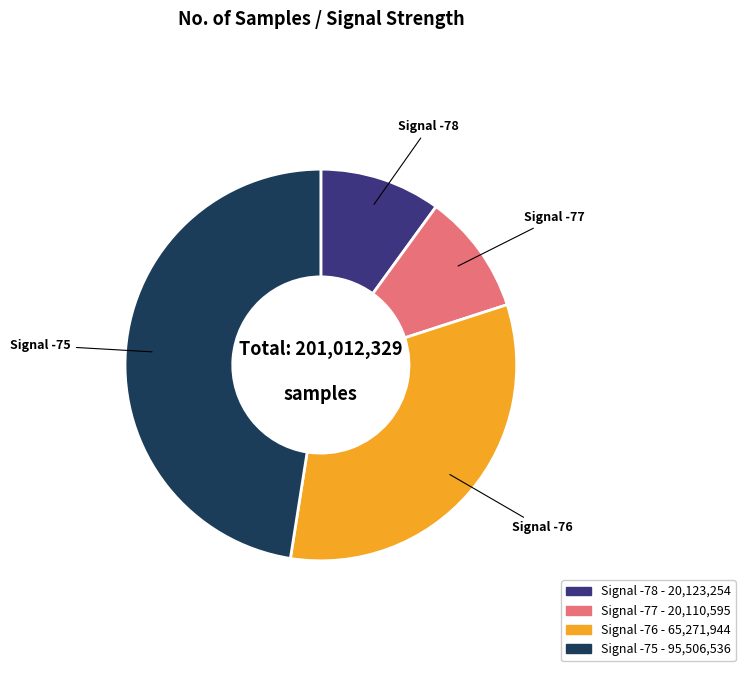

Does any single category account for the majority?

No